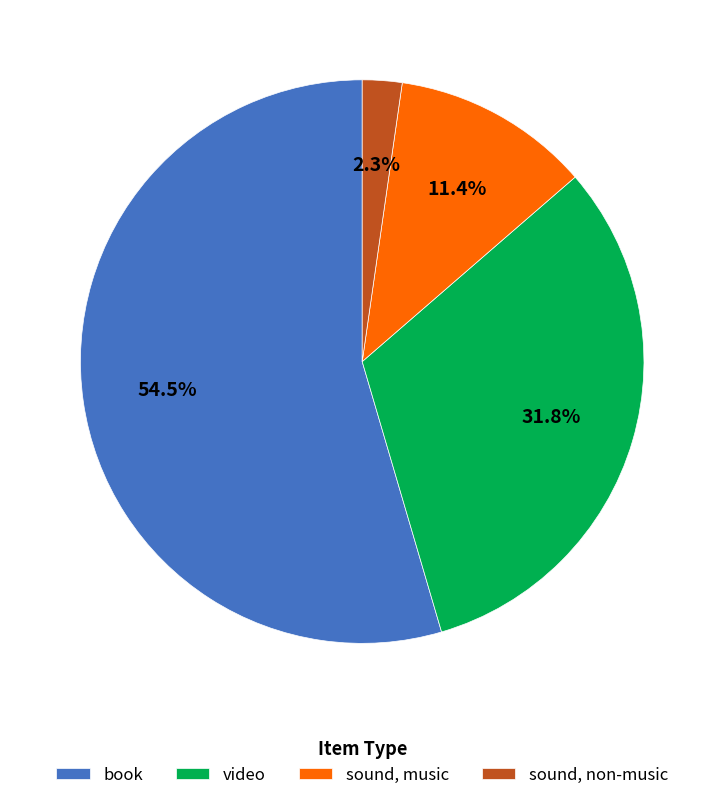

Which has a higher value, video or sound, non-music?

video